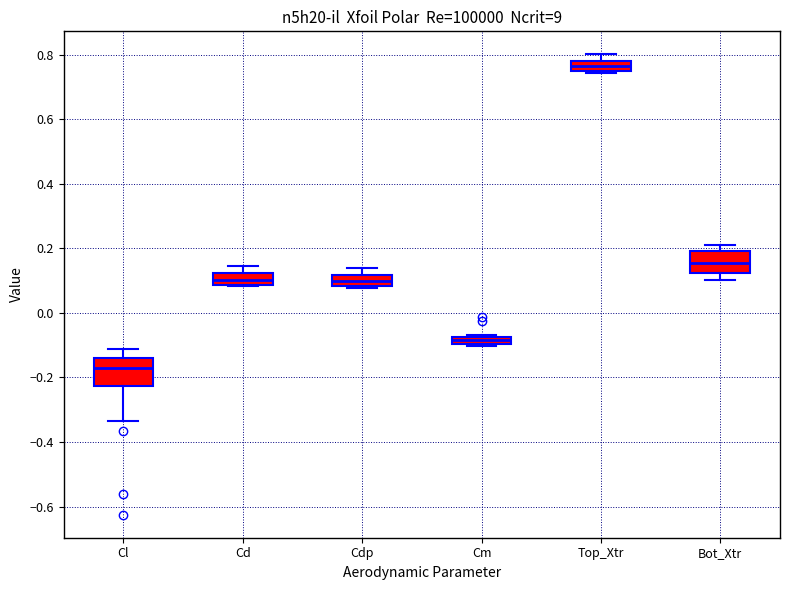

Where is the upper edge of the box for Cl on the y-axis? The values are not printed on the chart, so give them approximately, as read against the axis.

-0.14